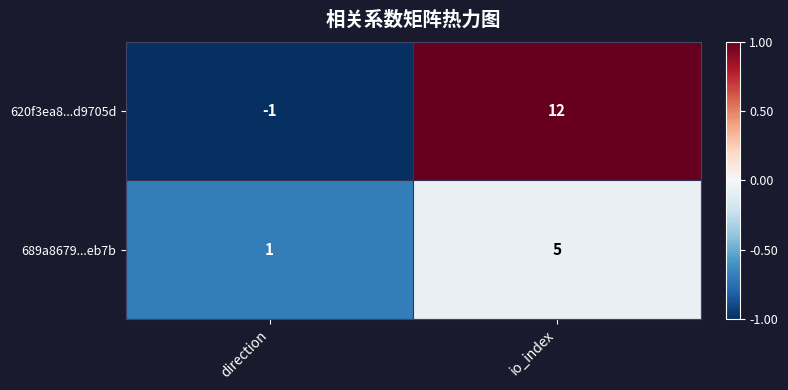

Rank the series by their average value, from highest to lowest.

620f3ea8...d9705d, 689a8679...eb7b